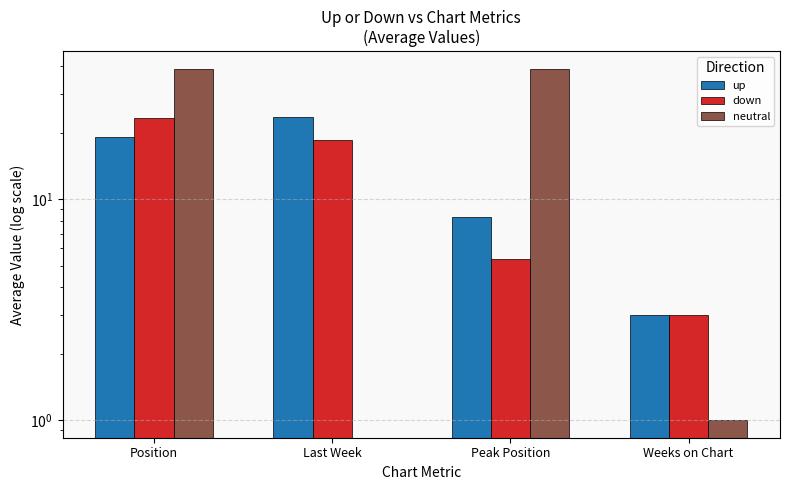

What is the approximate value of down at Weeks on Chart?

3.0